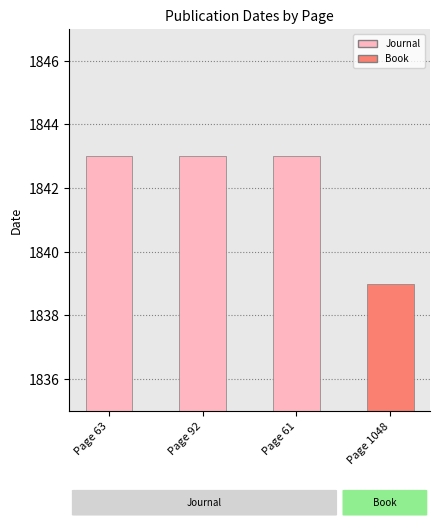

Does the chart contain stacked bars?

No